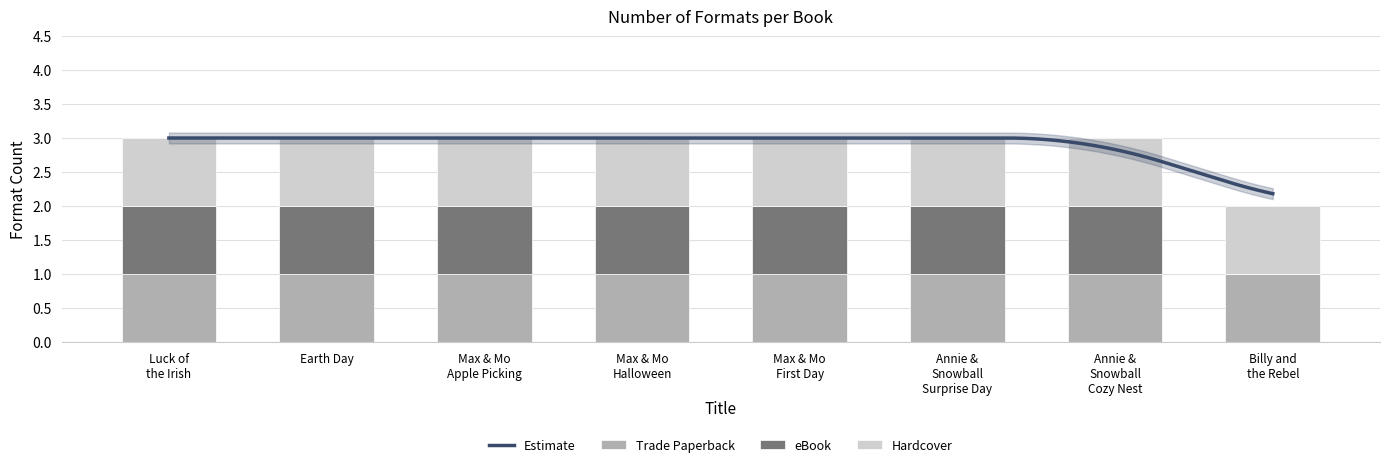

What is the average value?

1